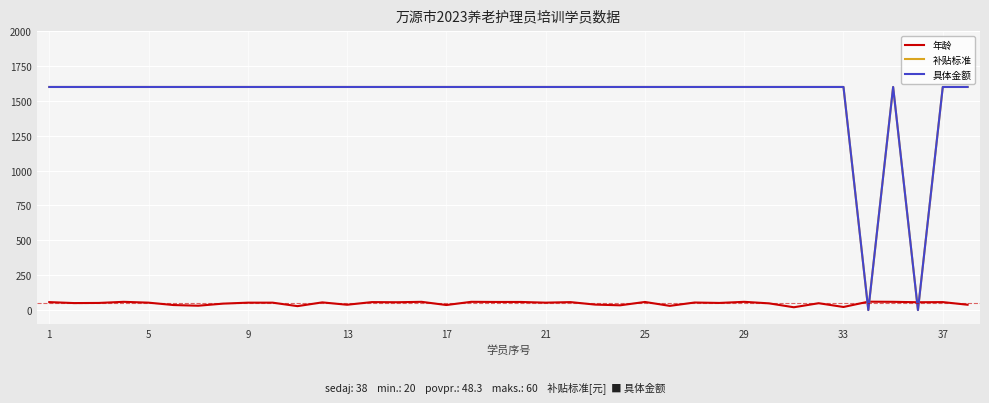

How many intersections are there between 年龄 and 补贴标准?

4